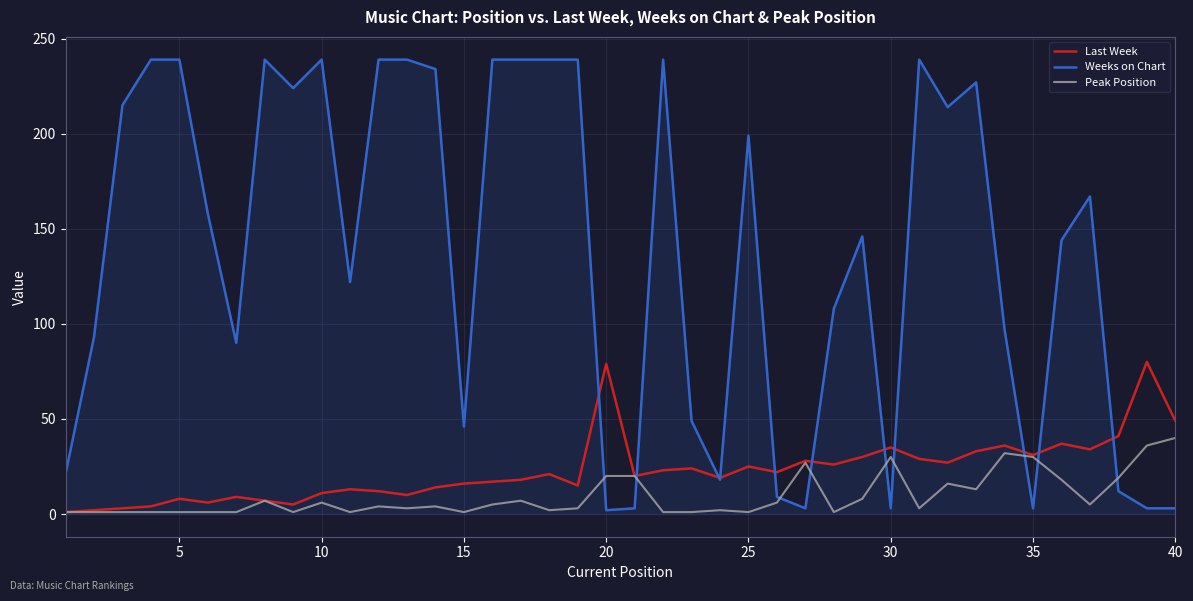

List the series in order of their peak value, lowest first.

Peak Position, Last Week, Weeks on Chart